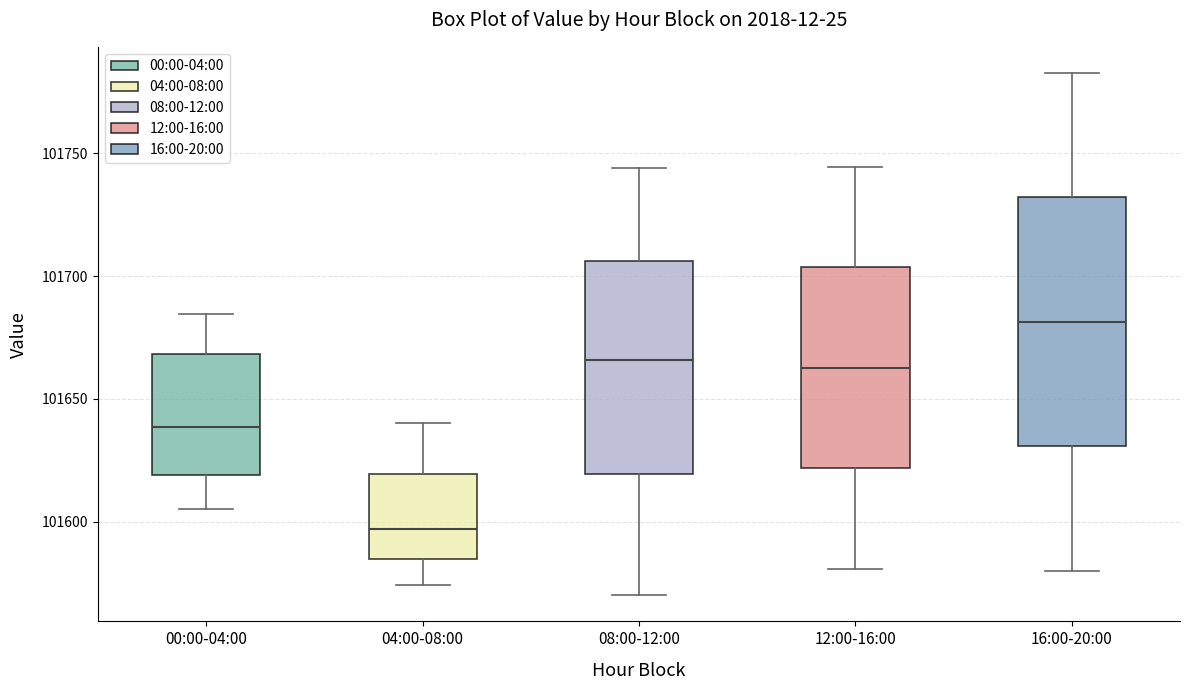

Reading left to right, read every box against the y-axis: the position of its median line, the range the box covers, and the ends of its whiskers. The values are not printed on the chart, so give them approximately, as read against the axis.

00:00-04:00: median 101640, box 101620 to 101670, whiskers 101605 to 101685
04:00-08:00: median 101595, box 101585 to 101620, whiskers 101575 to 101640
08:00-12:00: median 101665, box 101620 to 101705, whiskers 101570 to 101745
12:00-16:00: median 101665, box 101620 to 101705, whiskers 101580 to 101745
16:00-20:00: median 101680, box 101630 to 101730, whiskers 101580 to 101785